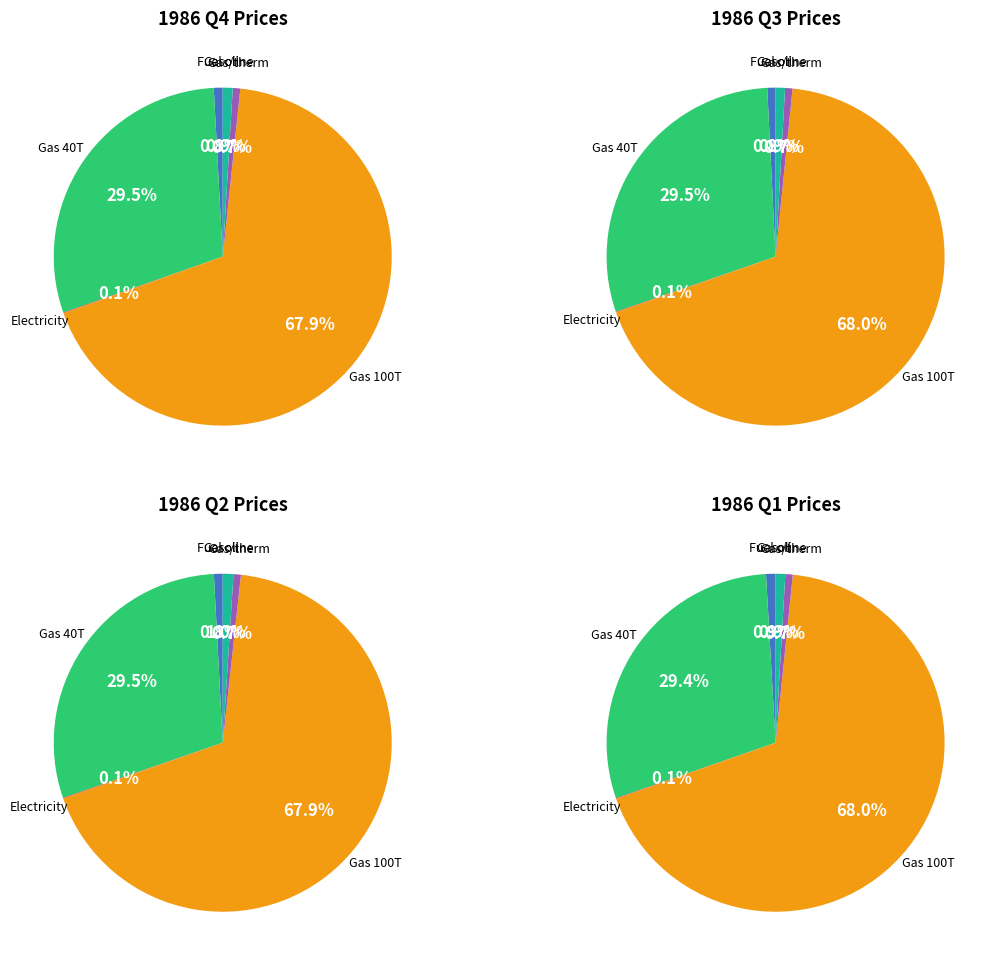

Is there any slice that represents more than half of the pie?

Yes